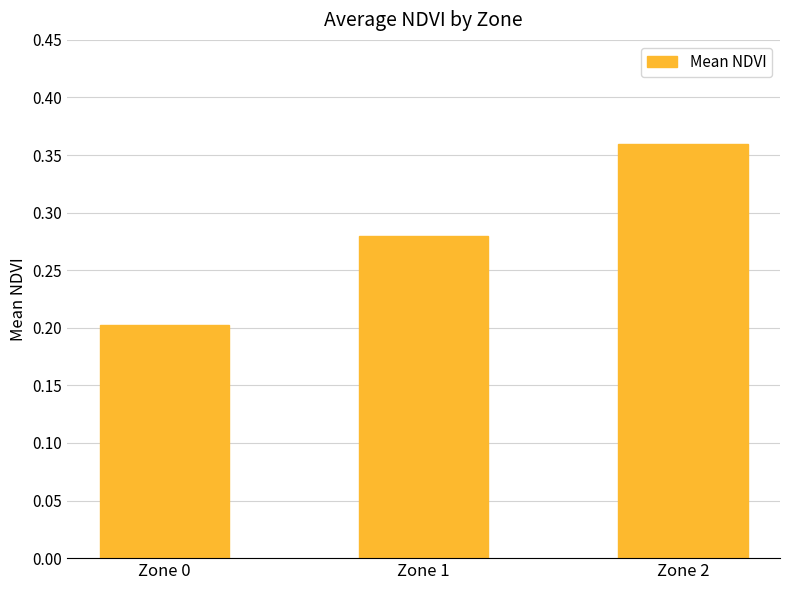

What is the change in value from Zone 0 to Zone 2?

+0.2